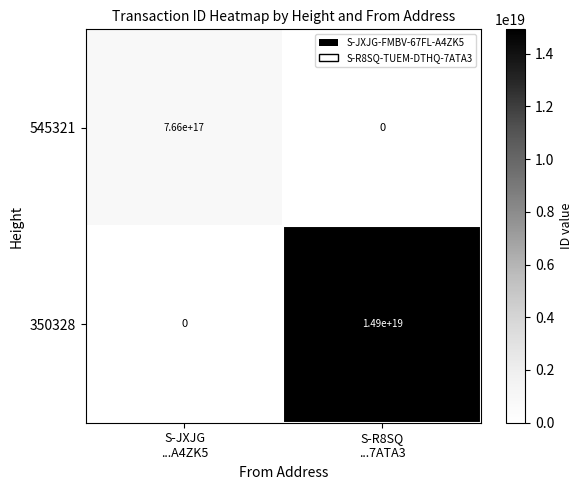

Rank the series by their maximum value, from highest to lowest.

350328, 545321